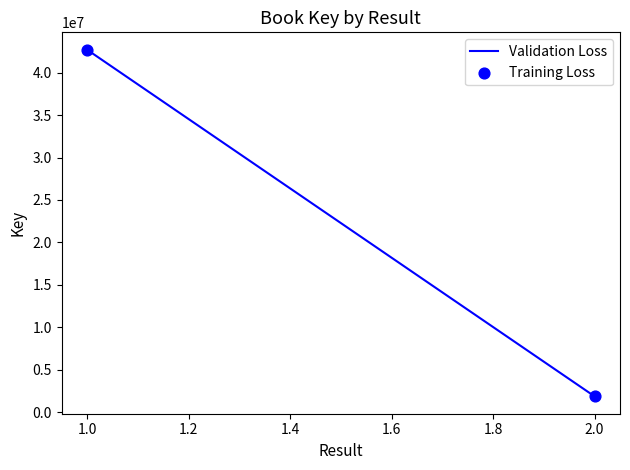

What is the average Y value?

22289566